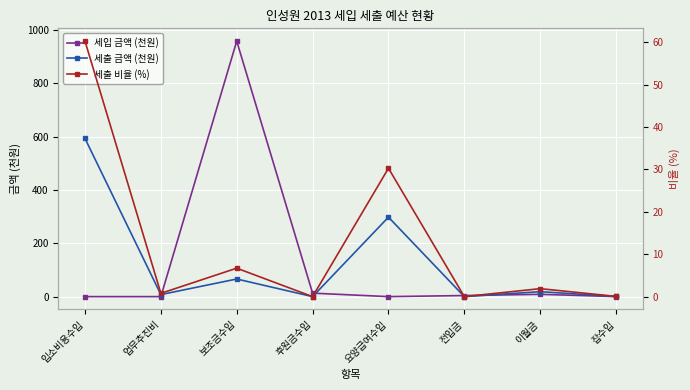

Which has a higher value, 후원금수입 or 요양급여수입?

후원금수입